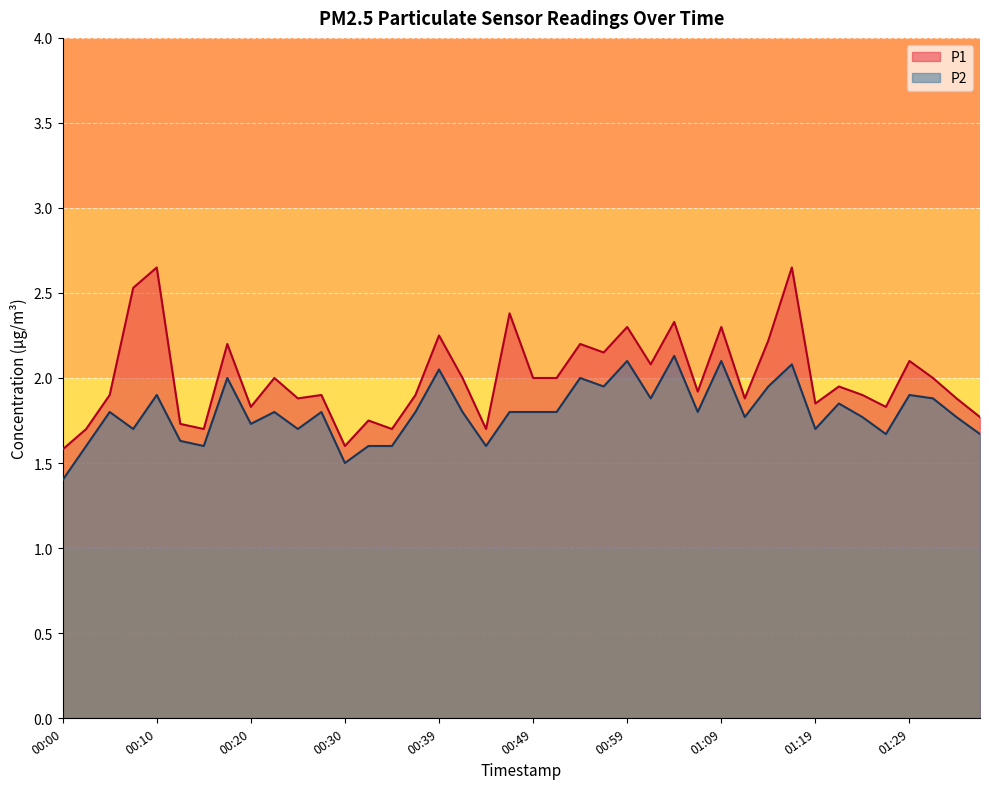

Reading right to left, list all the values displayed in this chart.

P1: 1.8	1.9	2.0	2.1	1.8	1.9	1.9	1.9	2.6	2.2	1.9	2.3	1.9	2.3	2.1	2.3	2.1	2.2	2.0	2.0	2.4	1.7	2.0	2.2	1.9	1.7	1.8	1.6	1.9	1.9	2.0	1.8	2.2	1.7	1.7	2.6	2.5	1.9	1.7	1.6
P2: 1.7	1.8	1.9	1.9	1.7	1.8	1.9	1.7	2.1	1.9	1.8	2.1	1.8	2.1	1.9	2.1	1.9	2.0	1.8	1.8	1.8	1.6	1.8	2.0	1.8	1.6	1.6	1.5	1.8	1.7	1.8	1.7	2.0	1.6	1.6	1.9	1.7	1.8	1.6	1.4